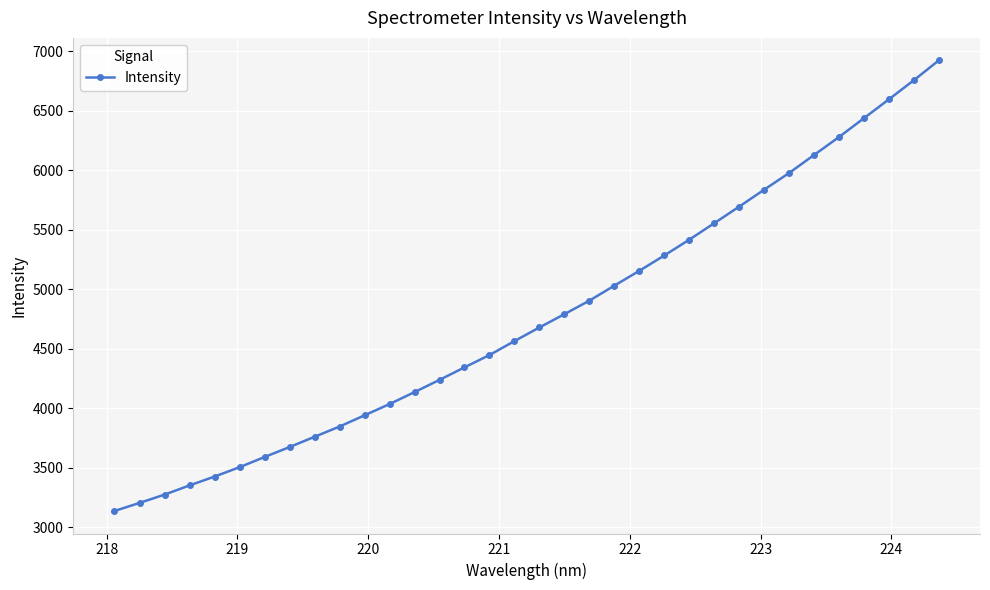

What is the value of the 19th point from the left?

4790.9